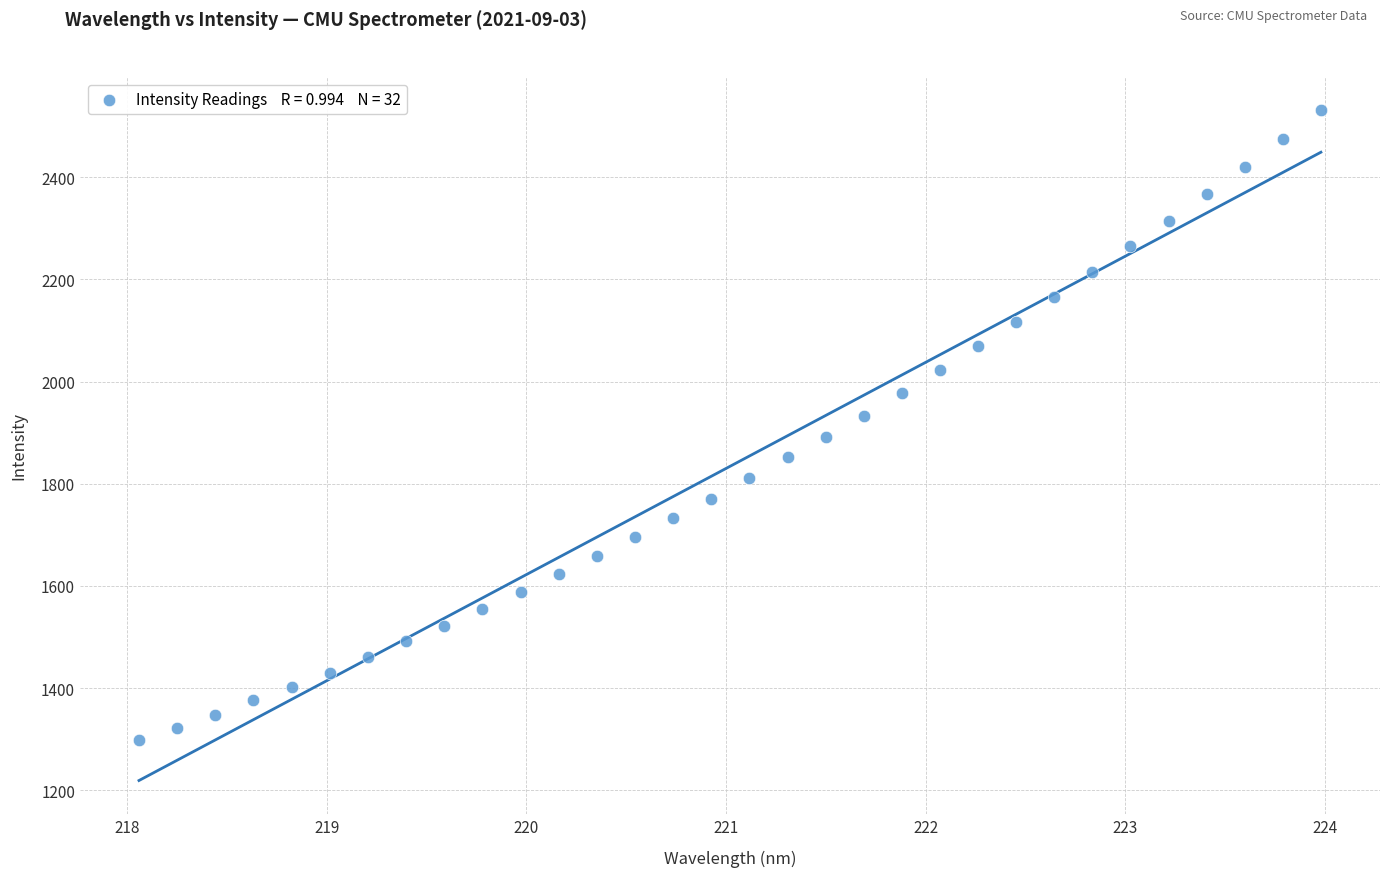

What is the range of Y values (max minus min)?

1232.5